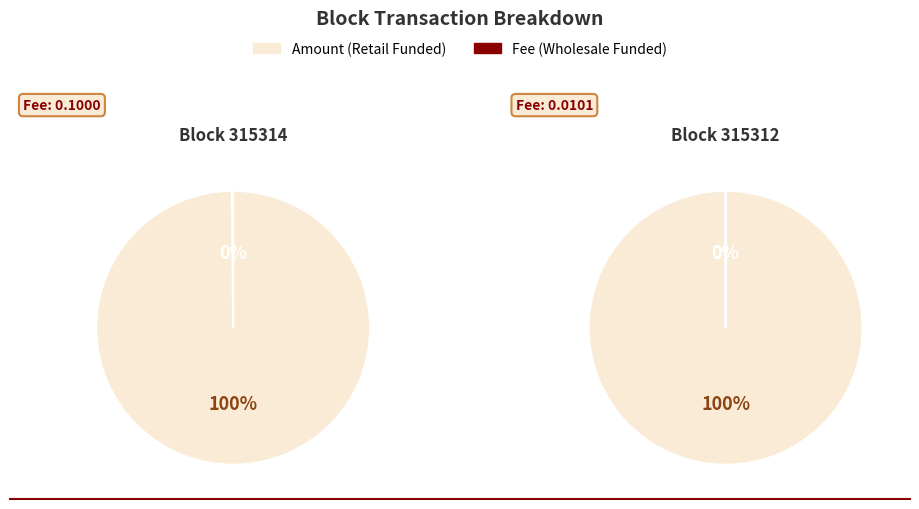

Is 315312 the majority of the pie?

No